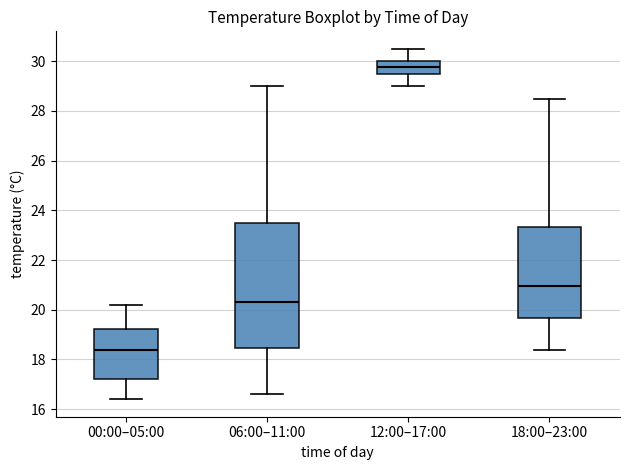

Comparing the boxes themselves (not the whiskers), which one is the tallest?

06:00–11:00